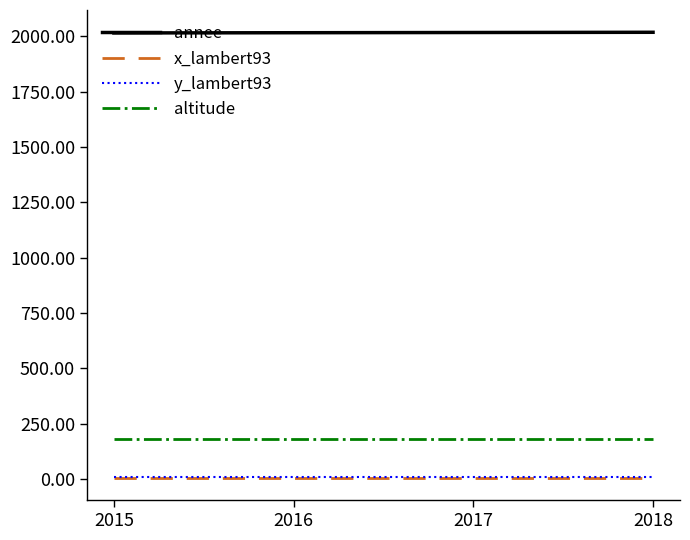

True or false: altitude and x_lambert93 intersect in this chart.

False